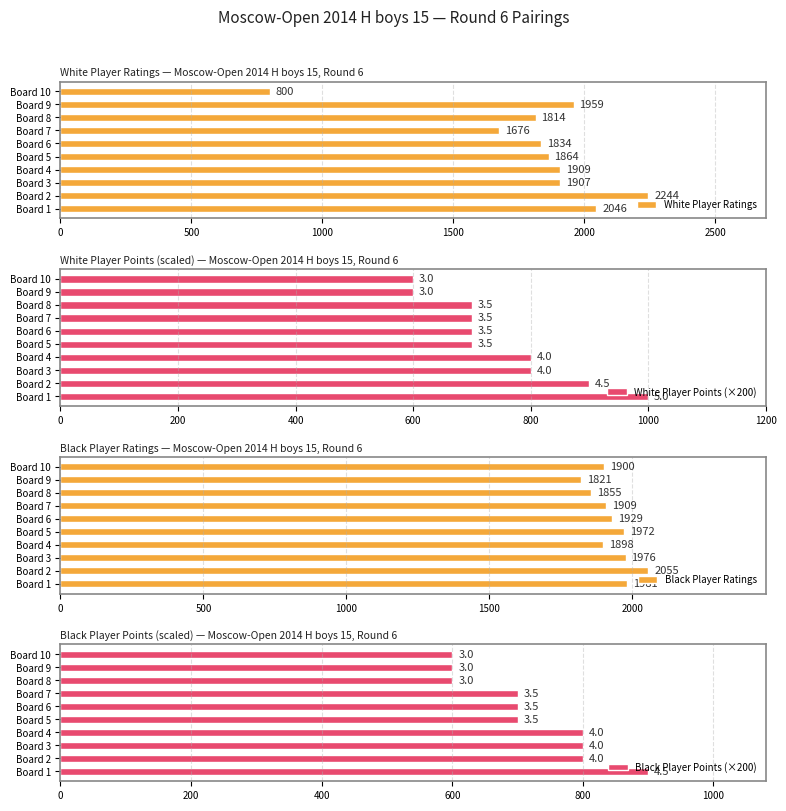

What is the difference between the maximum and minimum values in the White Player Points (×200) series?

400